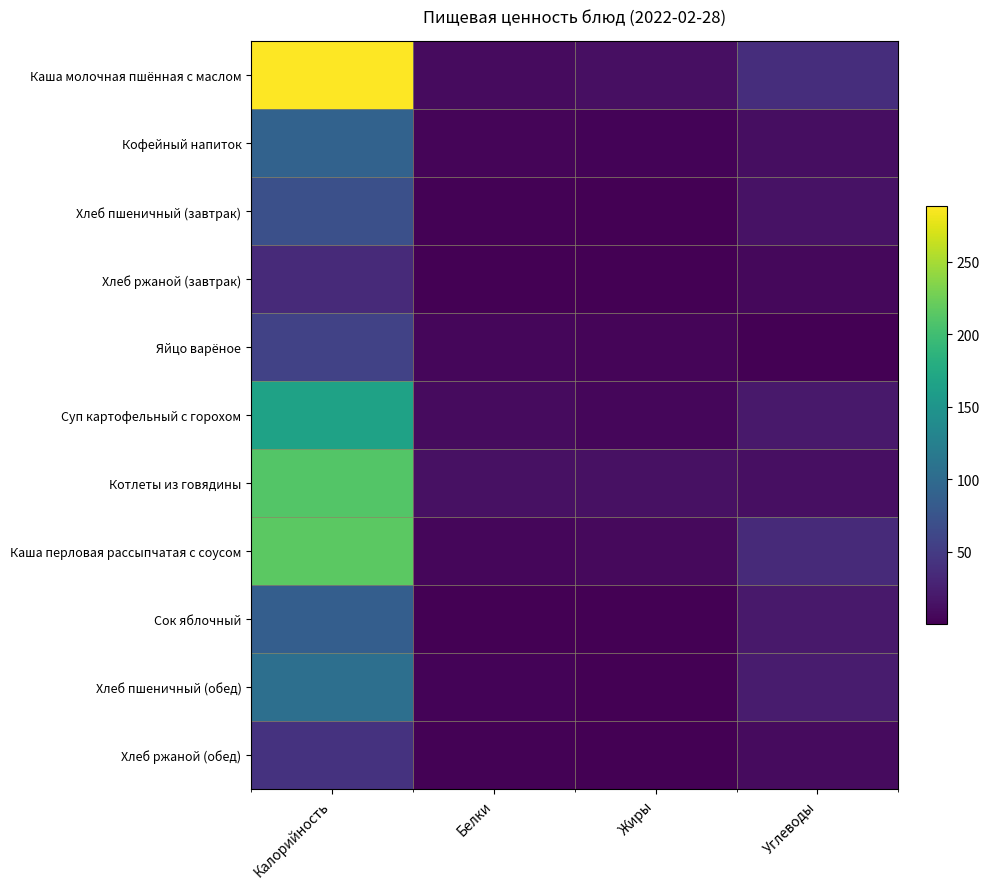

Reading right to left, transcribe all the data shown in this chart.

Каша молочная пшённая с маслом: Углеводы=37.5	Жиры=11.6	Белки=8.3	Калорийность=288.0
Кофейный напиток: Углеводы=11.1	Жиры=3.5	Белки=3.9	Калорийность=91.1
Хлеб пшеничный (завтрак): Углеводы=14.8	Жиры=0.2	Белки=2.3	Калорийность=70.3
Хлеб ржаной (завтрак): Углеводы=6.7	Жиры=0.2	Белки=1.3	Калорийность=34.2
Яйцо варёное: Углеводы=0.3	Жиры=4.0	Белки=4.8	Калорийность=56.6
Суп картофельный с горохом: Углеводы=20.3	Жиры=5.7	Белки=8.4	Калорийность=166.4
Котлеты из говядины: Углеводы=11.5	Жиры=12.7	Белки=12.8	Калорийность=211.3
Каша перловая рассыпчатая с соусом: Углеводы=34.0	Жиры=7.0	Белки=5.0	Калорийность=215.0
Сок яблочный: Углеводы=20.2	Жиры=0.2	Белки=1.0	Калорийность=86.6
Хлеб пшеничный (обед): Углеводы=22.1	Жиры=0.4	Белки=3.4	Калорийность=105.5
Хлеб ржаной (обед): Углеводы=8.4	Жиры=0.8	Белки=1.7	Калорийность=42.7